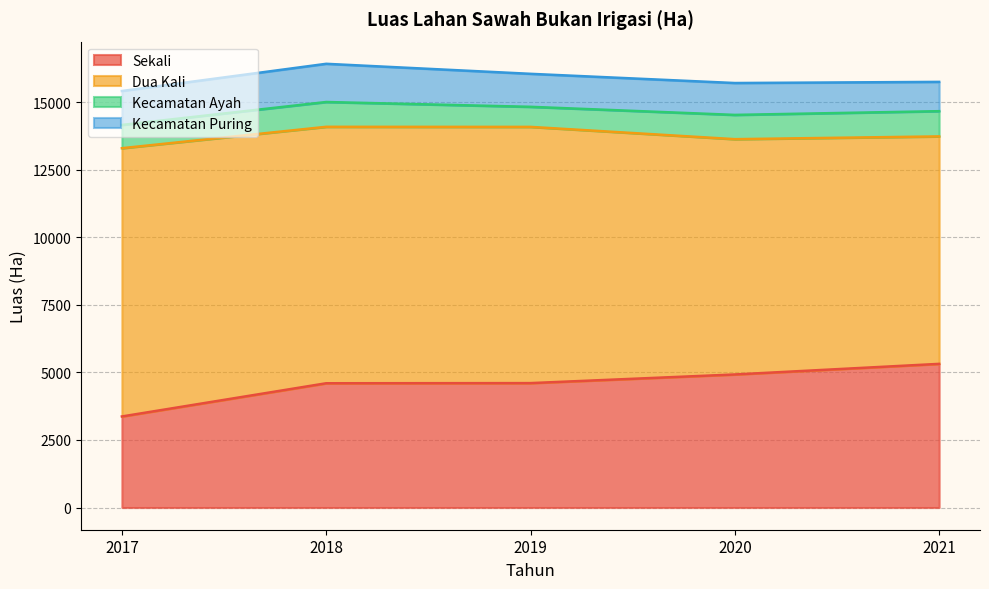

In Kecamatan Ayah, how many points are higher than both neighbors (excluding endpoints)?

1